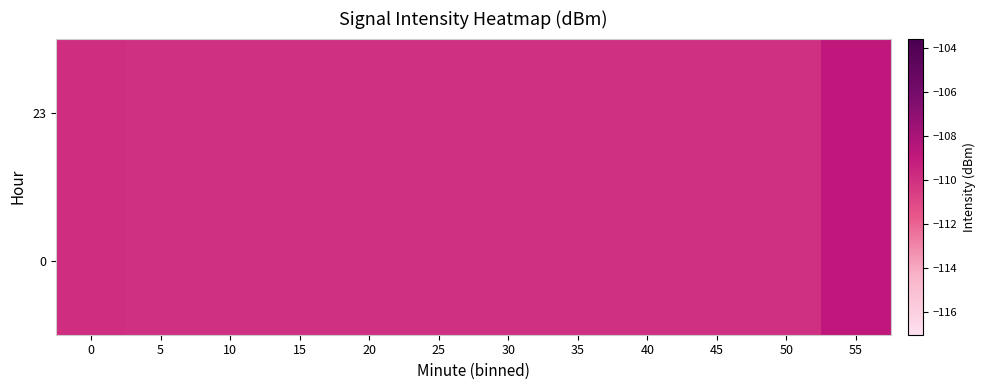

Which label corresponds to the largest value in the chart?

55